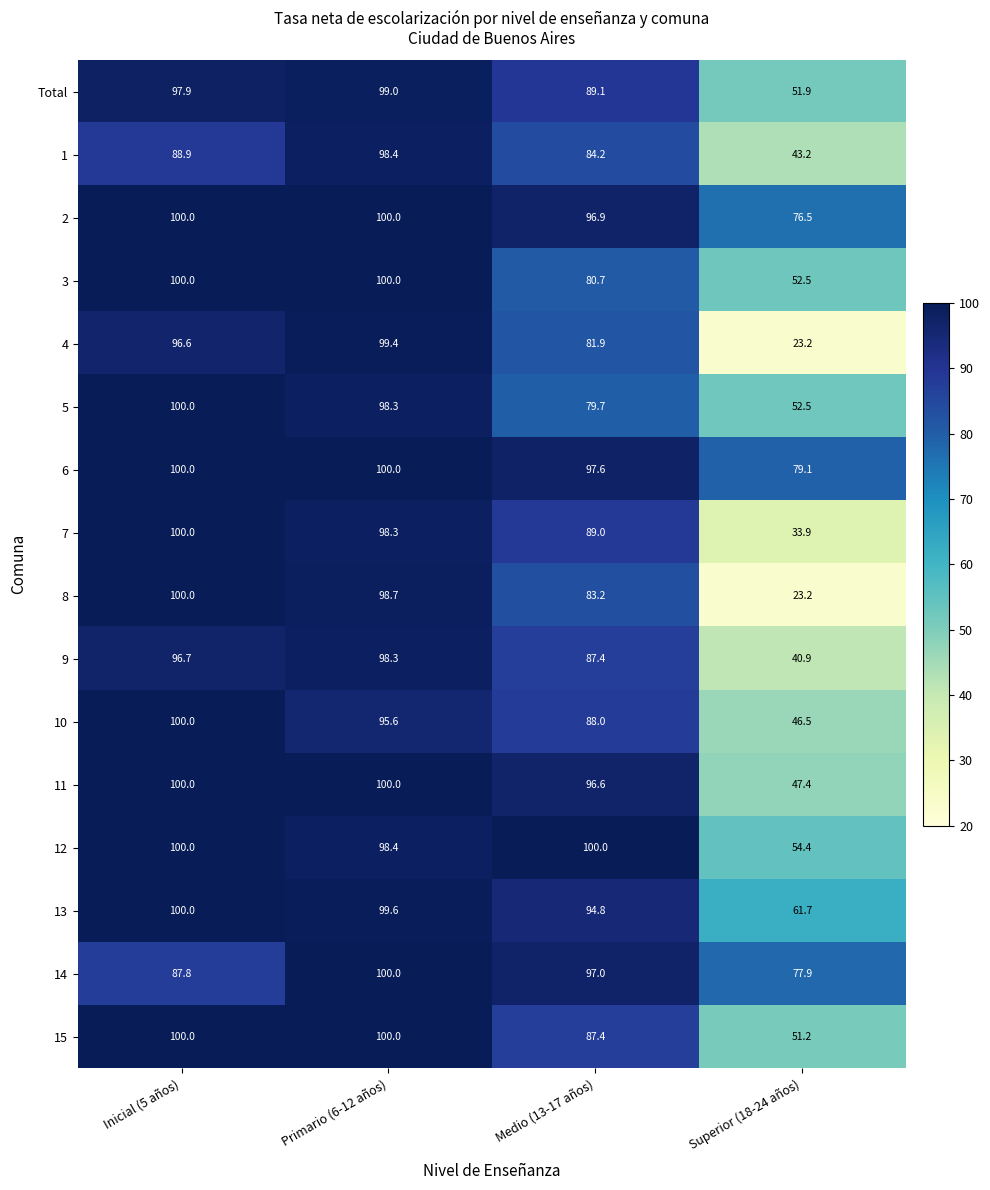

Between Inicial (5 años) and Primario (6-12 años), which series saw the biggest shift?

14